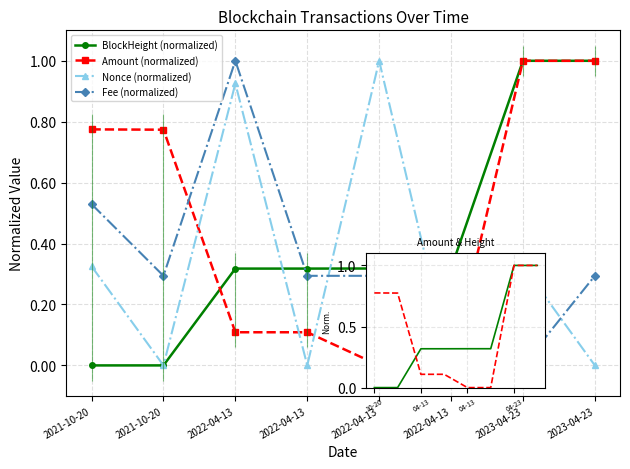

Which series has the largest range (max minus min)?

BlockHeight (normalized)